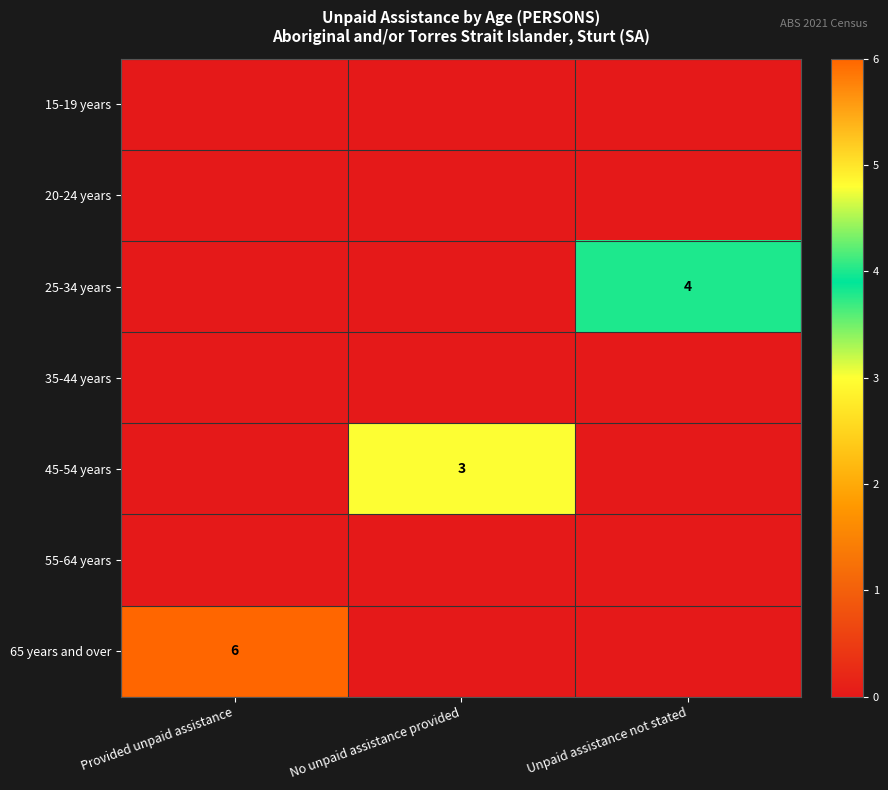

Count the number of data series in this chart.

7